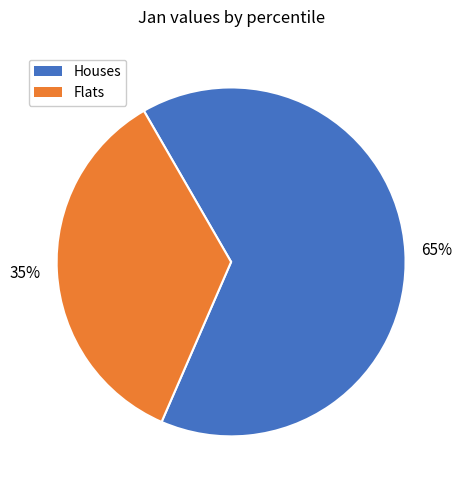

To the nearest percent, what is the average slice percentage?

50%